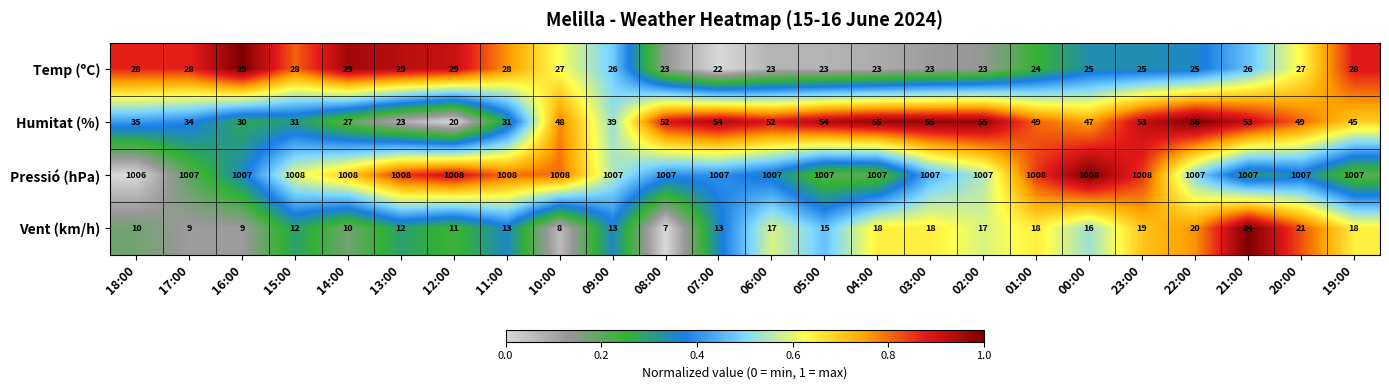

The value of Humitat (%) at 05:00 is 71. True or false?

False